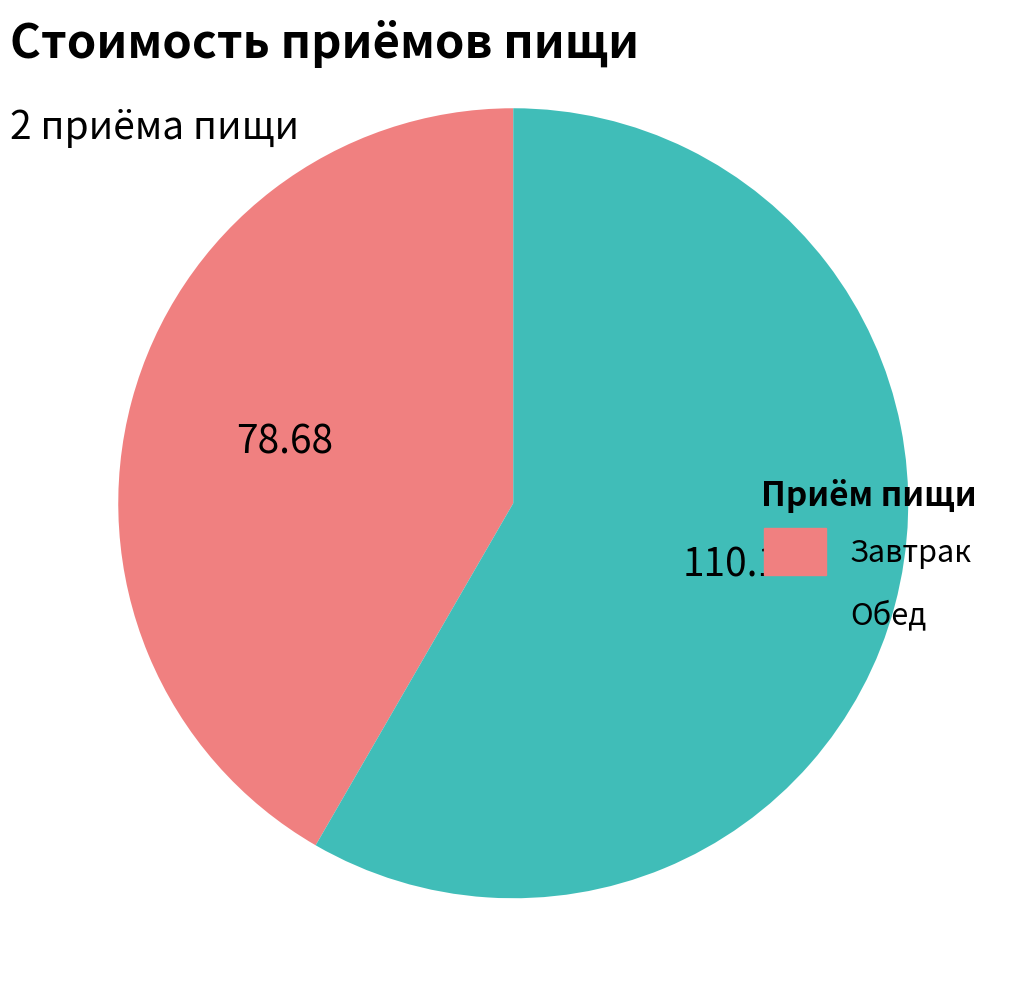

Which has a higher value, Обед or Завтрак?

Обед